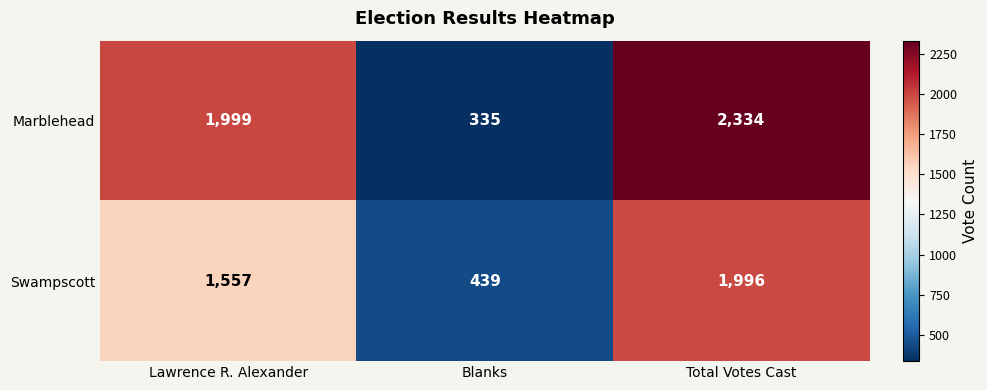

Between Lawrence R. Alexander and Total Votes Cast, which series saw the biggest shift?

Swampscott